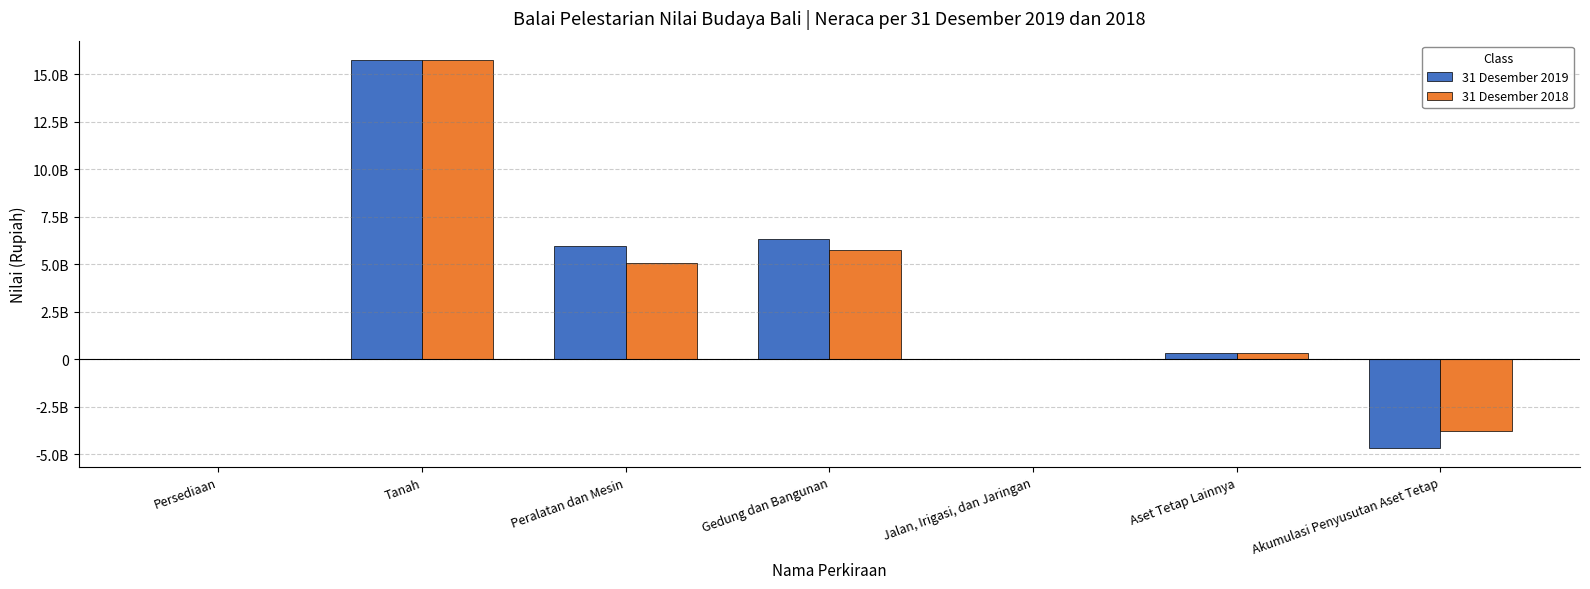

Where does the 31 Desember 2018 series first go above 335909500?

Tanah